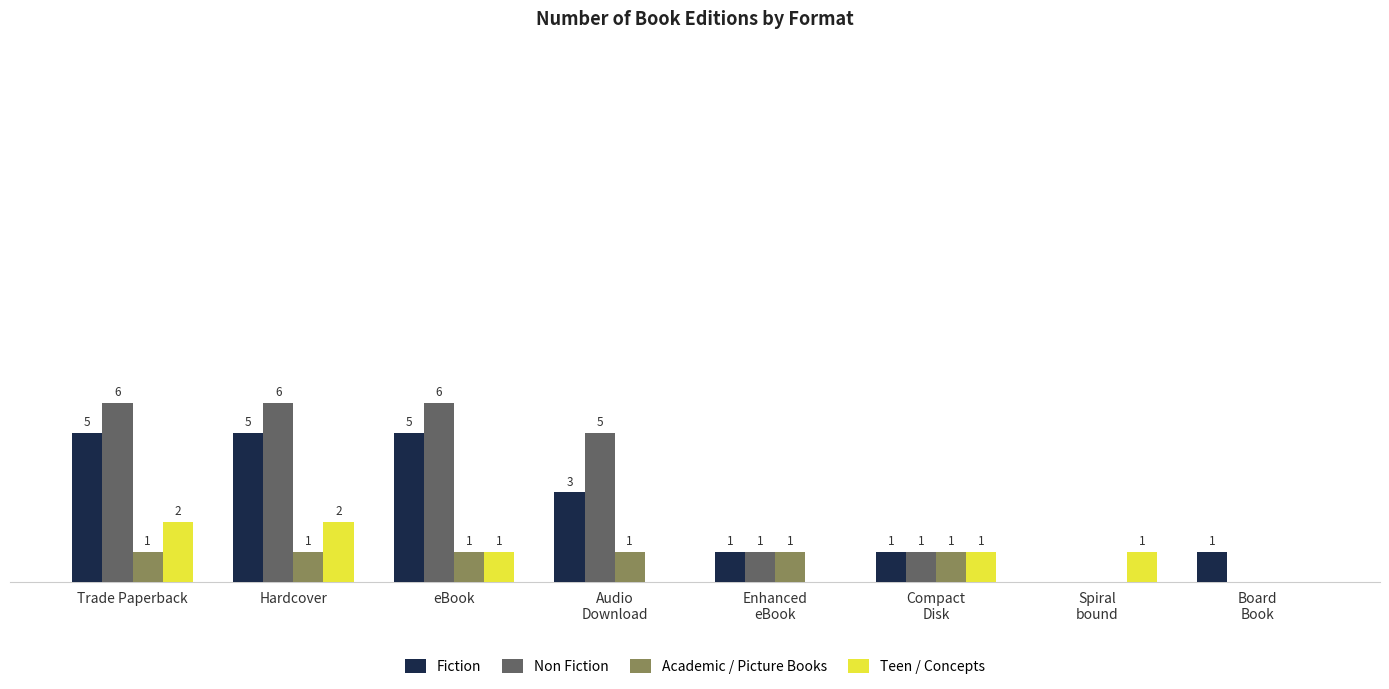

Is the value of Teen / Concepts at Trade Paperback greater than the value of Non Fiction at eBook?

No